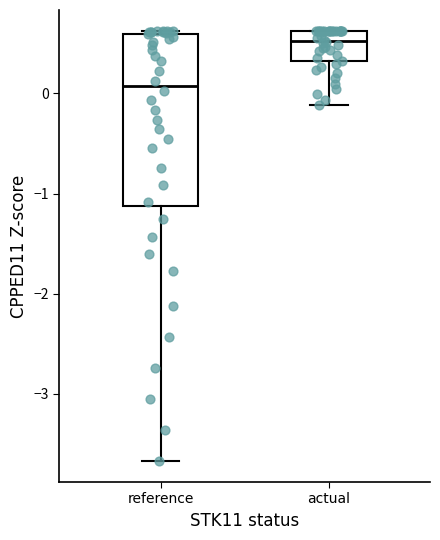

Which box's median line is the highest?

actual